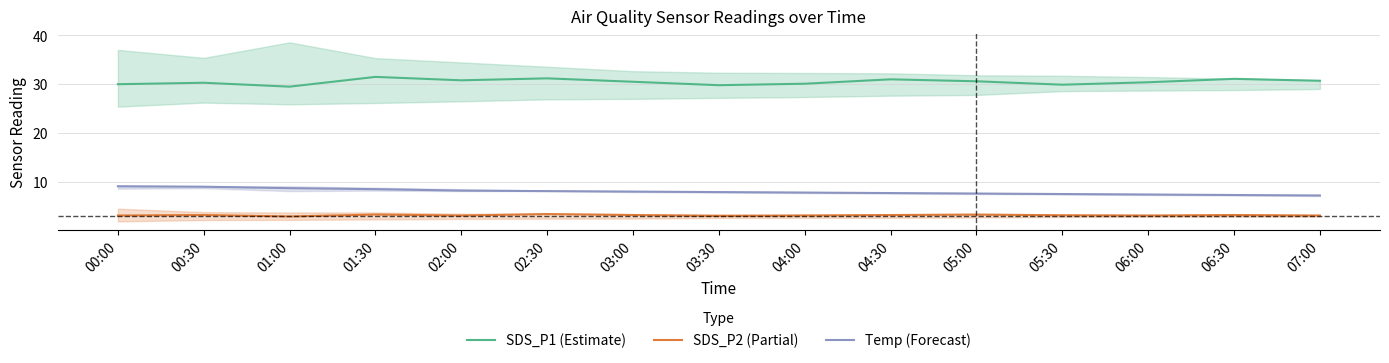

What is the difference between the maximum and minimum values in the Temp (Forecast) series?

1.9